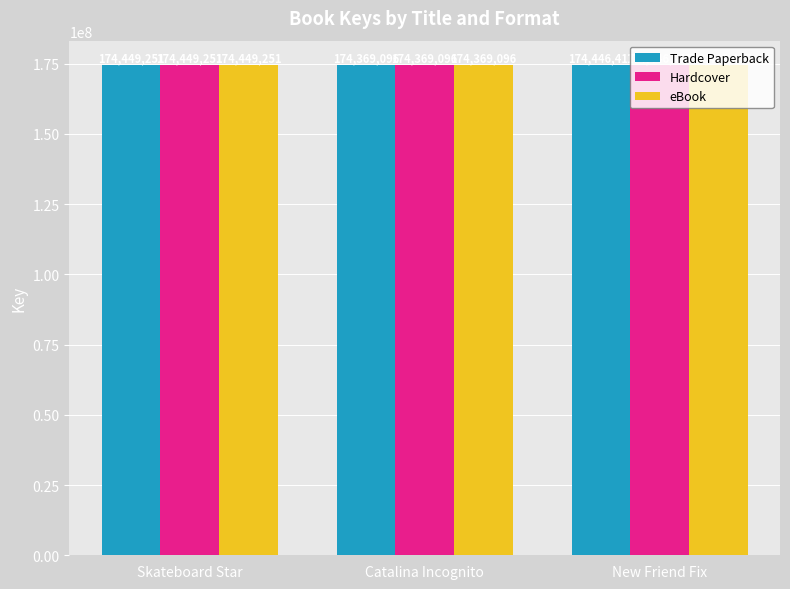

What is the value of the Hardcover bar at the 1st from the left?

174449251